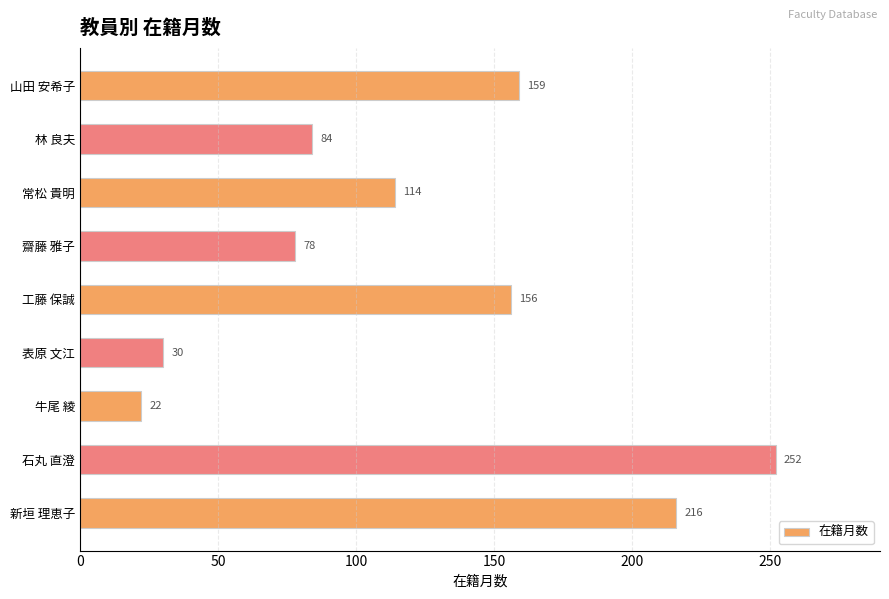

Rank the categories by value from lowest to highest.

牛尾 綾, 表原 文江, 齋藤 雅子, 林 良夫, 常松 貴明, 工藤 保誠, 山田 安希子, 新垣 理恵子, 石丸 直澄